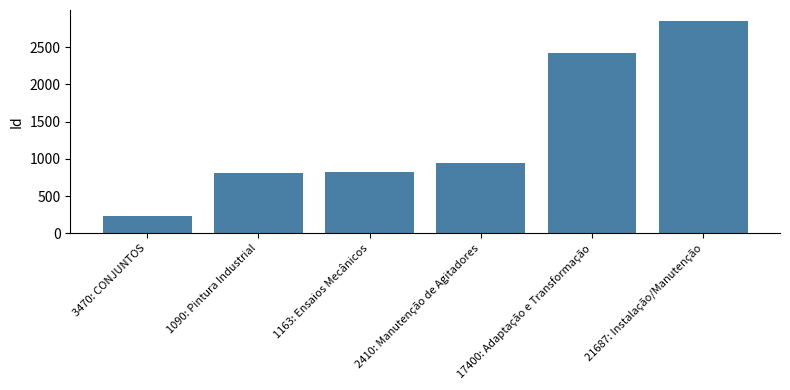

What position from the right is 17400: Adaptação e Transformação?

2